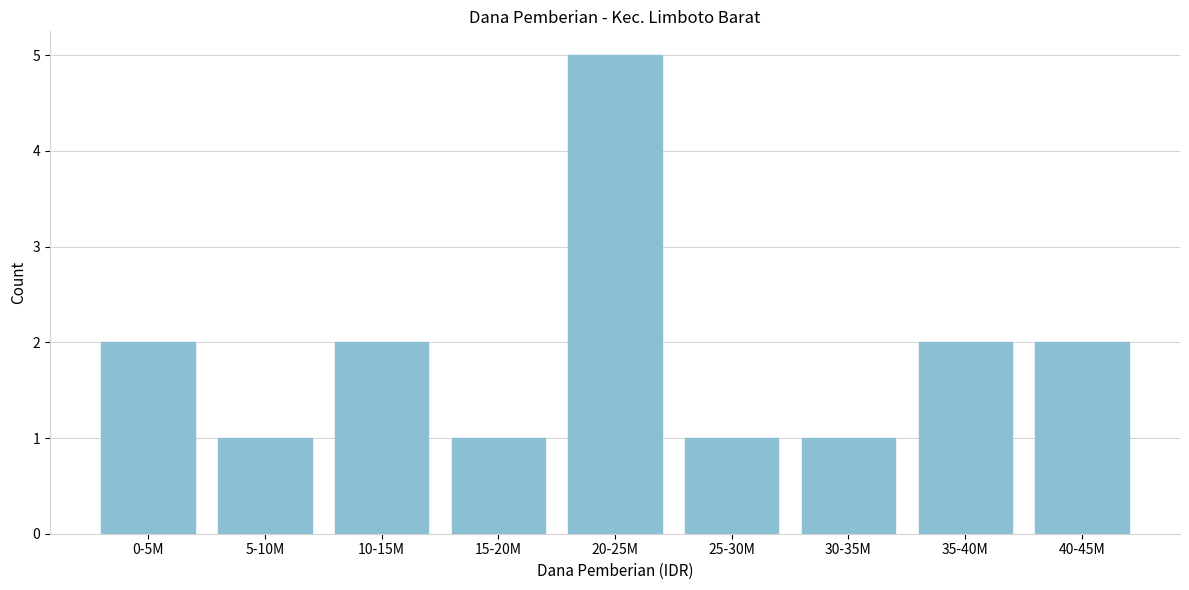

Reading left to right, extract all data points from this chart.

2	1	2	1	5	1	1	2	2